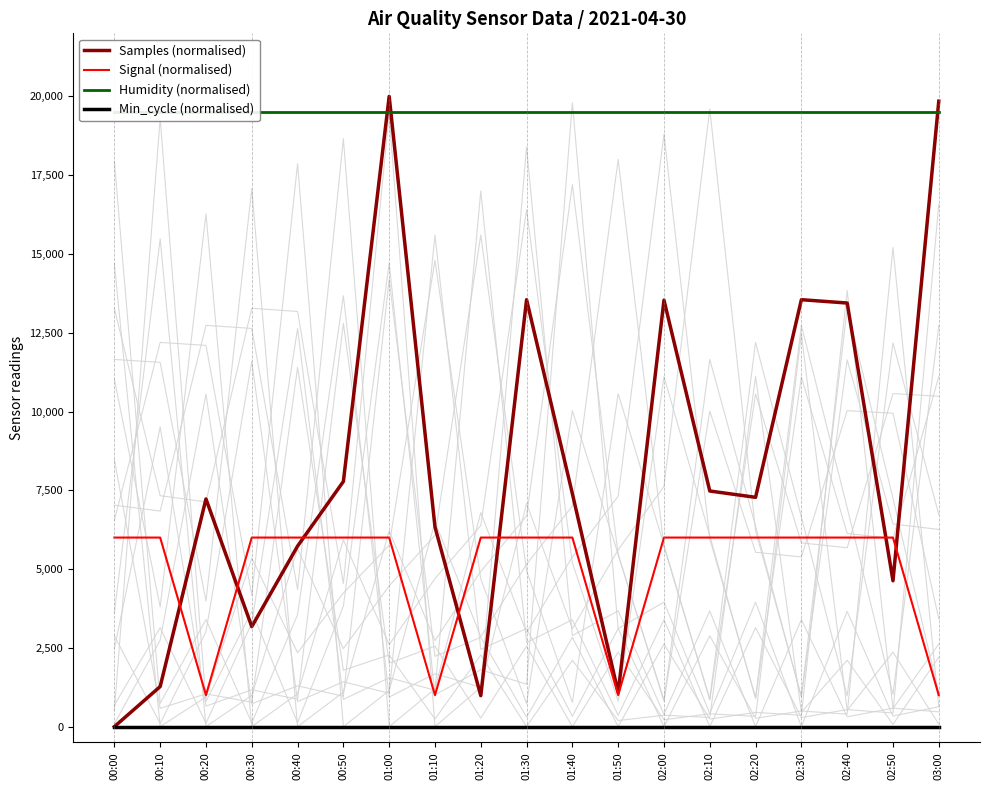

At which label does Samples (normalised) reach its minimum?

00:00